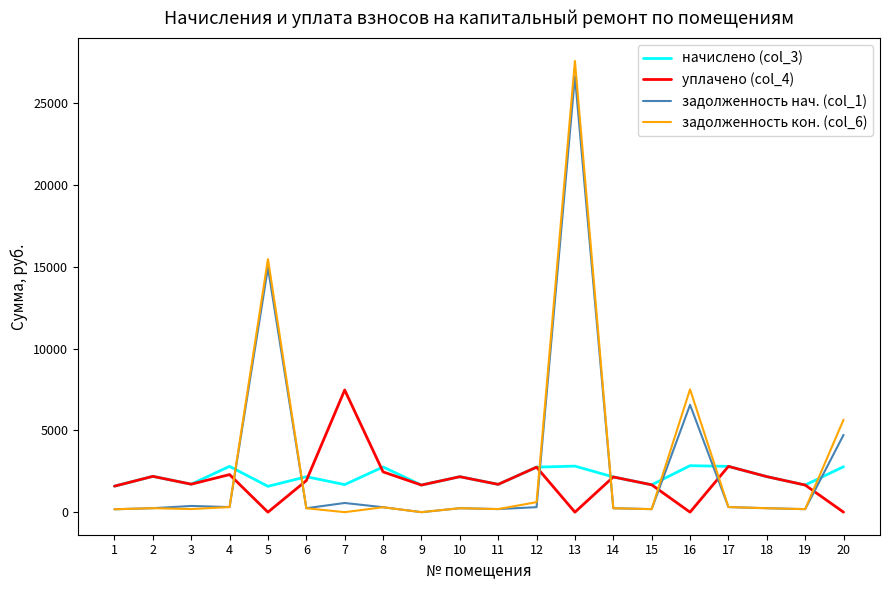

At which category is the sum across all series the highest?

13